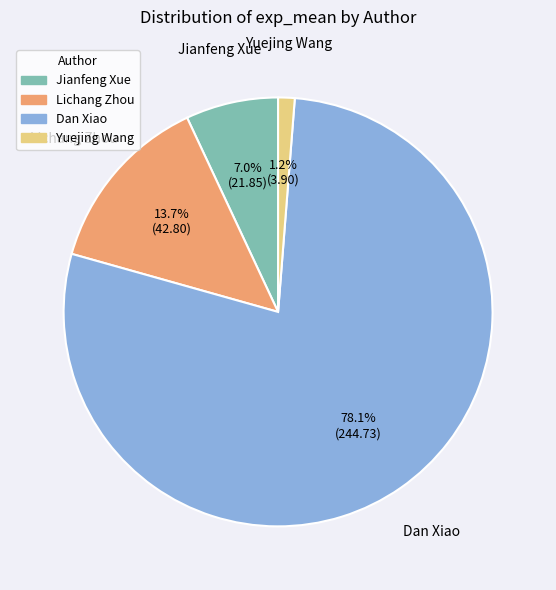

Count the number of slices in the pie.

4